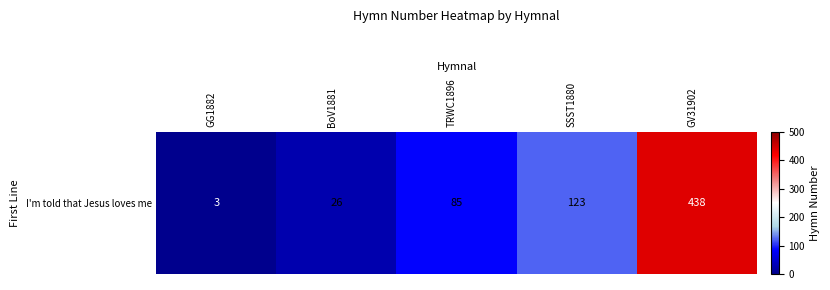

Which category has the highest value across all series?

GV31902